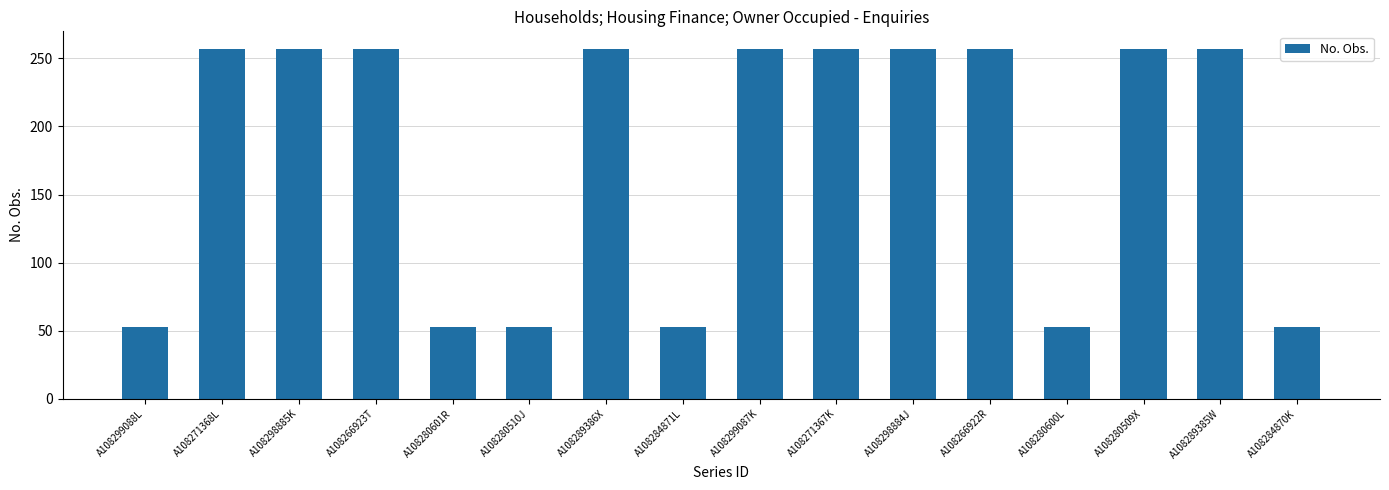

What is the sum of all values?

2888